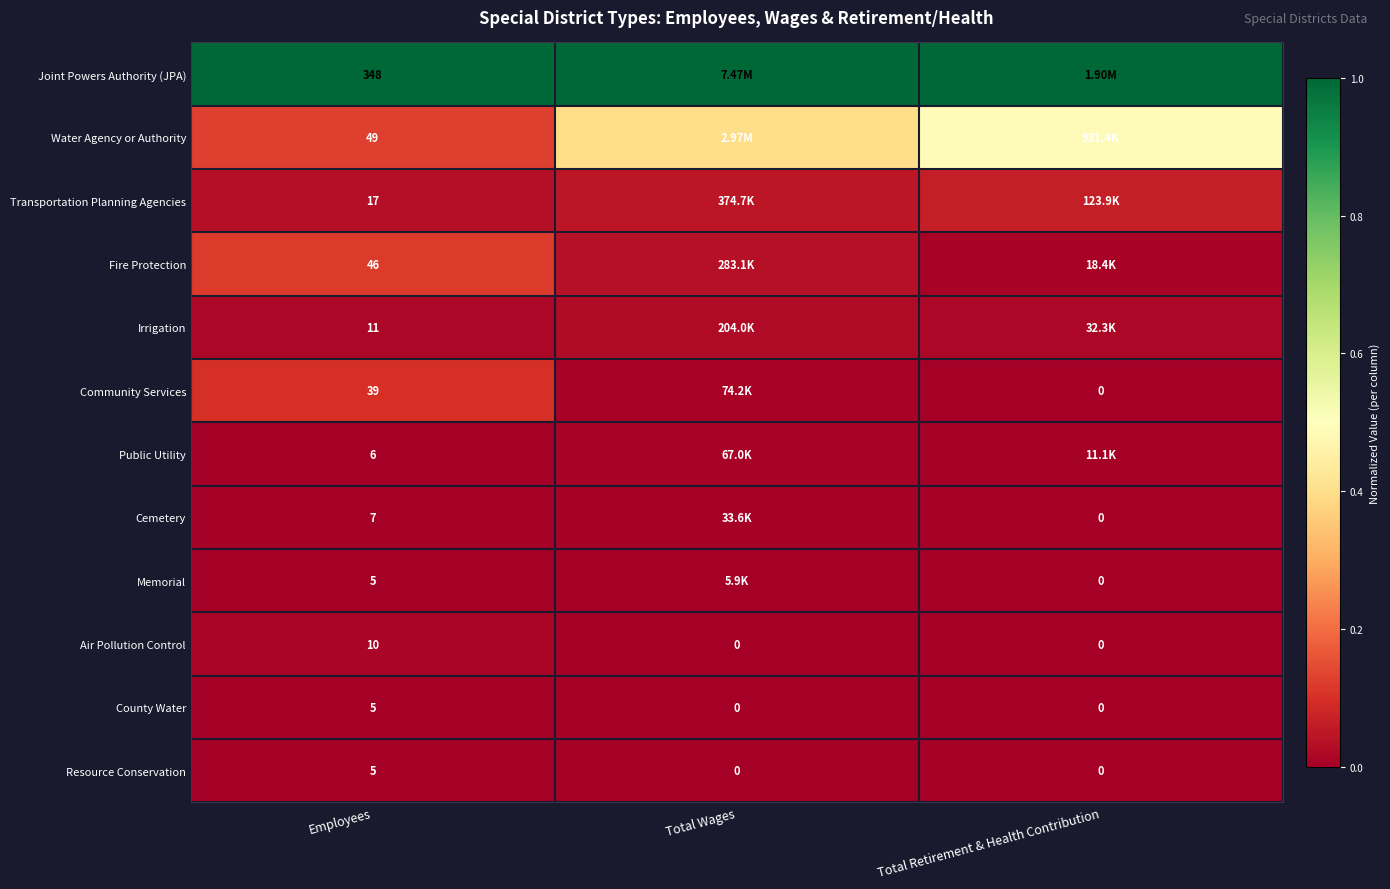

Is the value of Air Pollution Control at Total Retirement & Health Contribution greater than the value of Fire Protection at Employees?

No